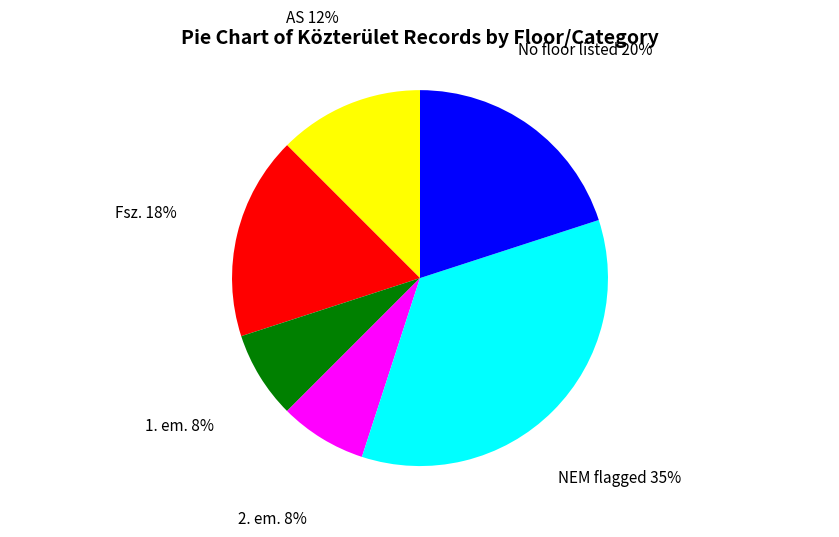

Do Fsz. and 1. em. together represent more than half of the pie?

No